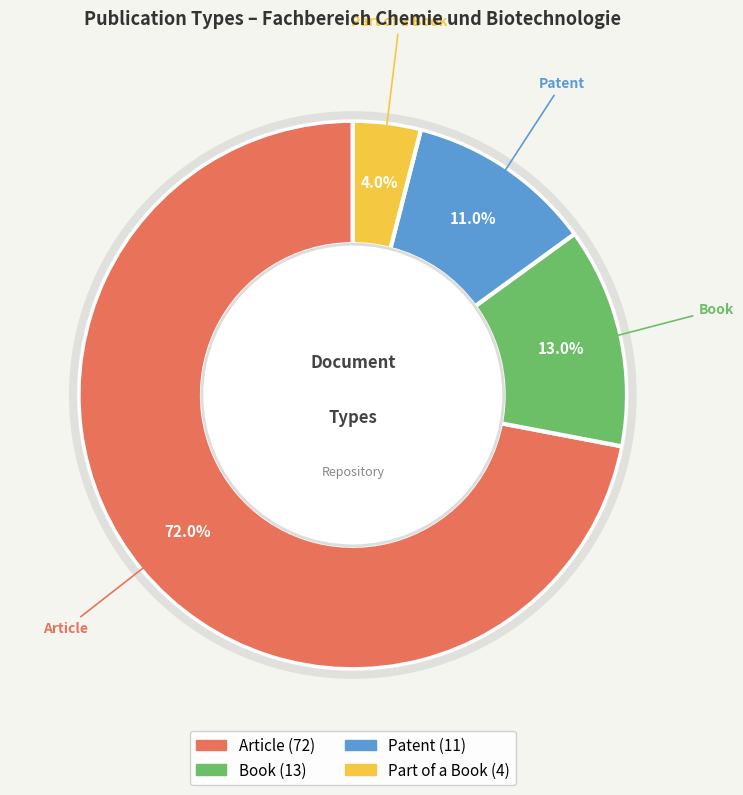

Which slice is the smallest?

Part of a Book